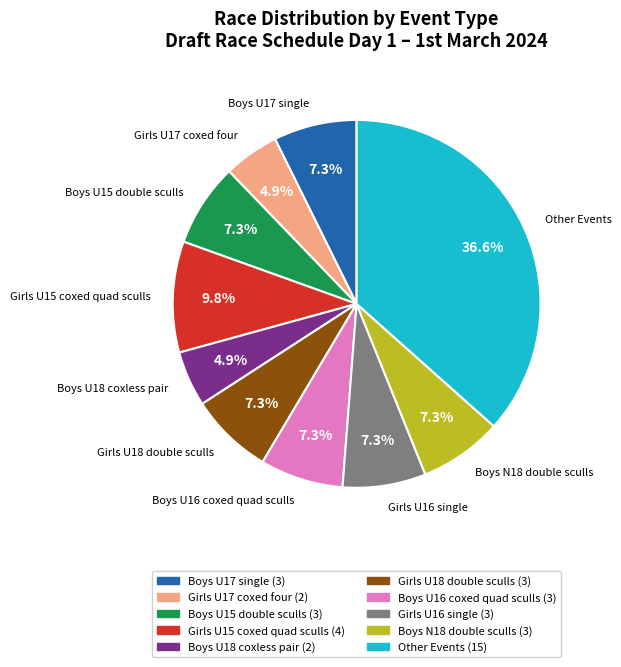

Does any single category account for the majority?

No